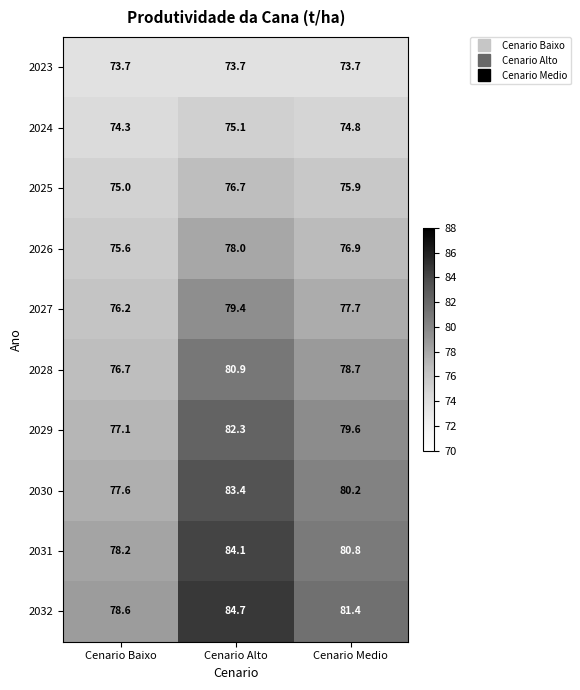

What is the total value across all series at Cenario Baixo?

763.0